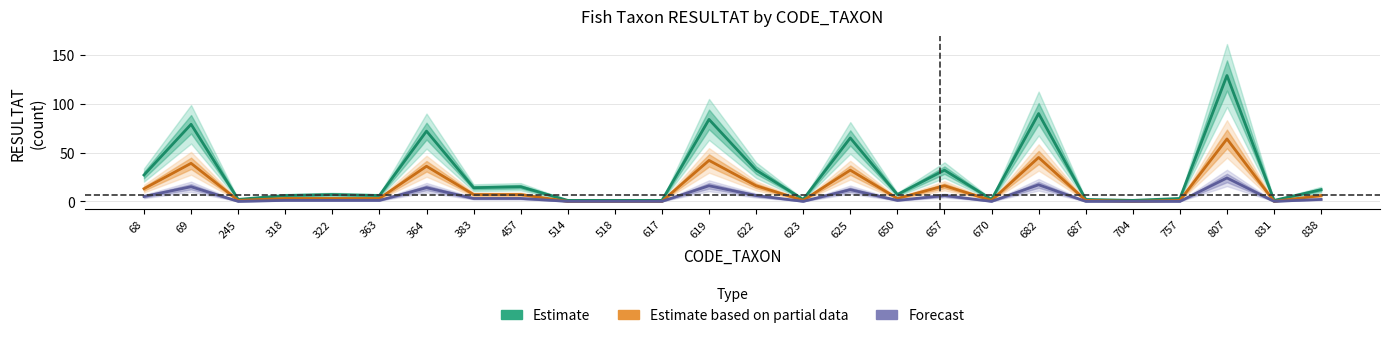

What is the maximum value shown in the chart?

129